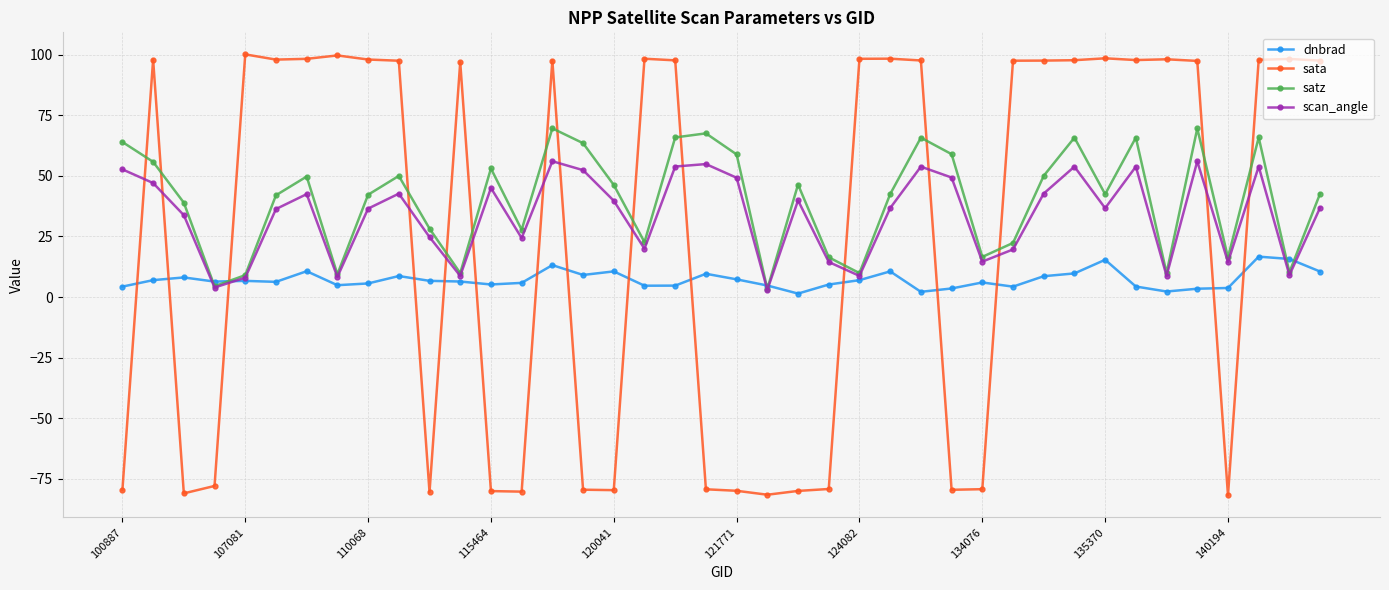

How many interior local valleys does the scan_angle series have?

12